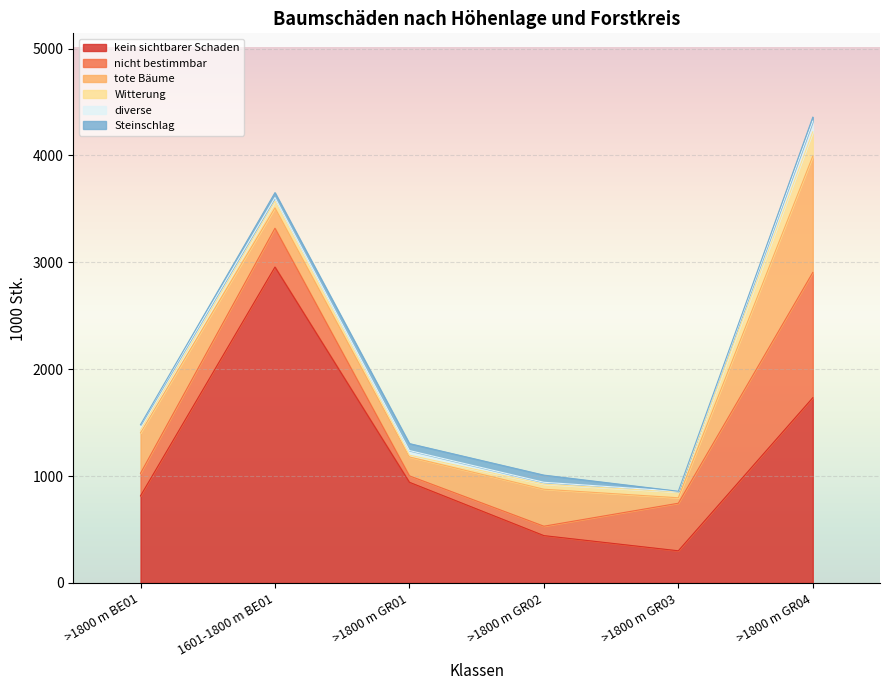

What are all the series names shown in the legend?

kein sichtbarer Schaden, nicht bestimmbar, tote Bäume, Witterung, diverse, Steinschlag